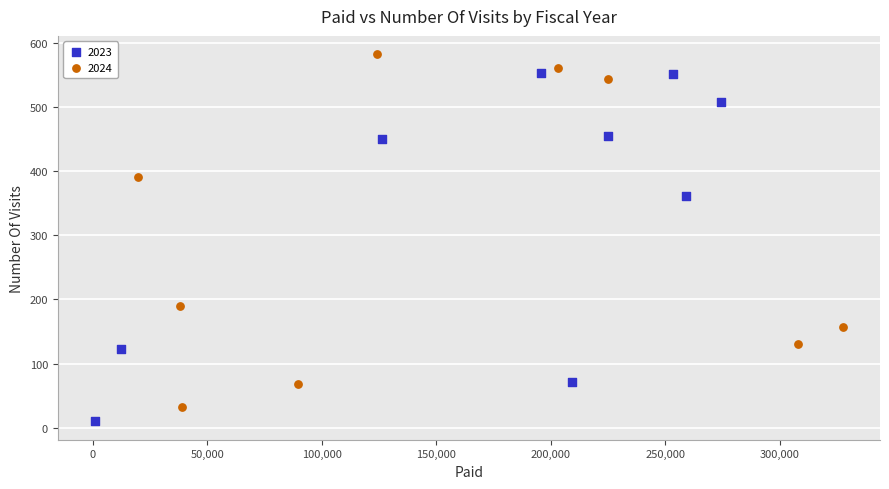

Which series contains the highest Y value?

2024